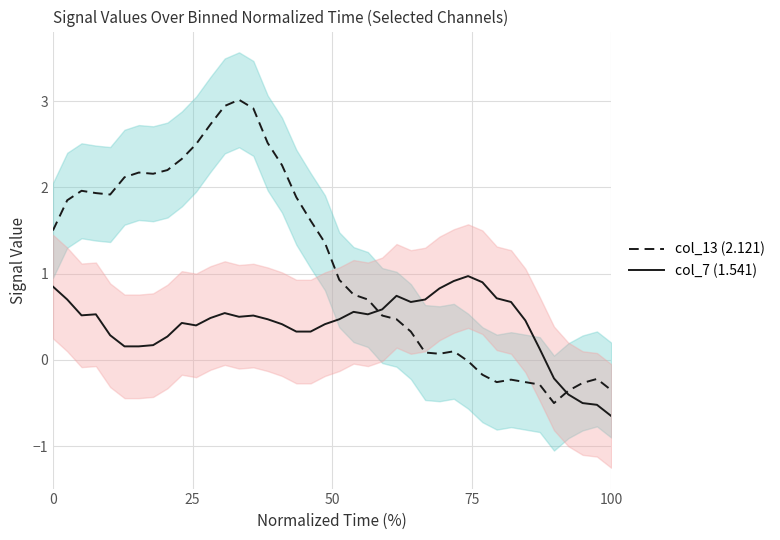

Does the chart have visible grid lines?

Yes